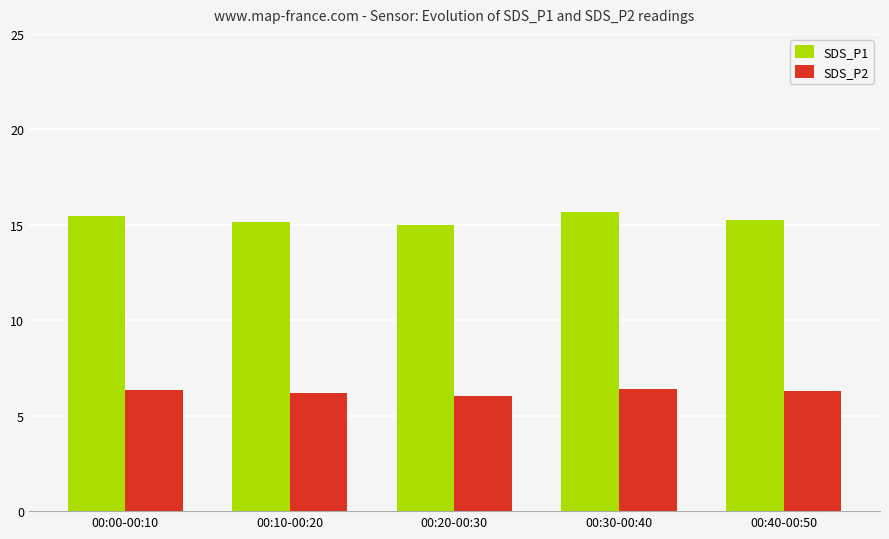

Which series has the largest range (max minus min)?

SDS_P1